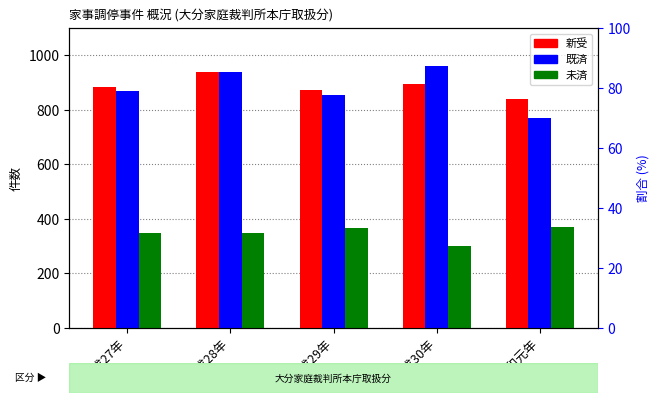

True or false: 未済 has a value of 134 at 平成27年.

False